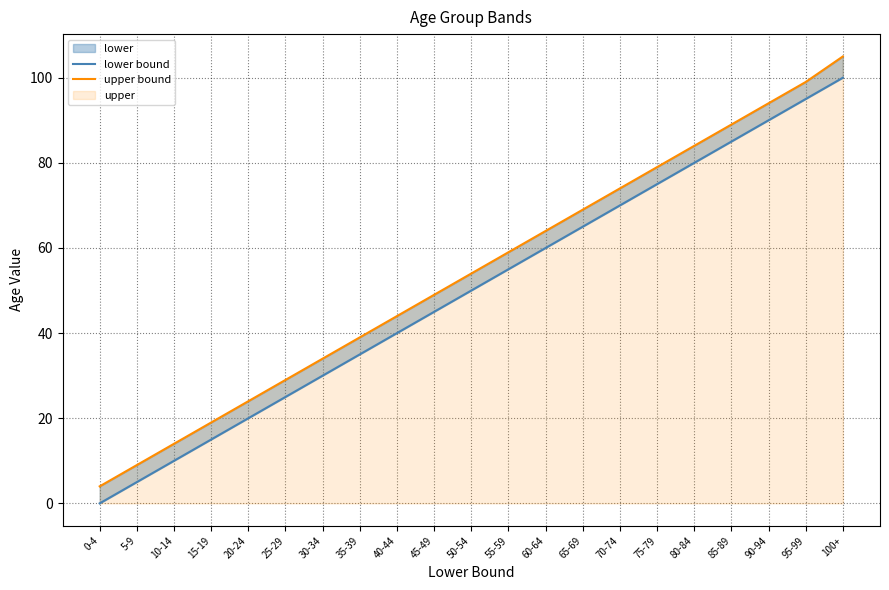

At how many categories does at least one series exceed 82?

5